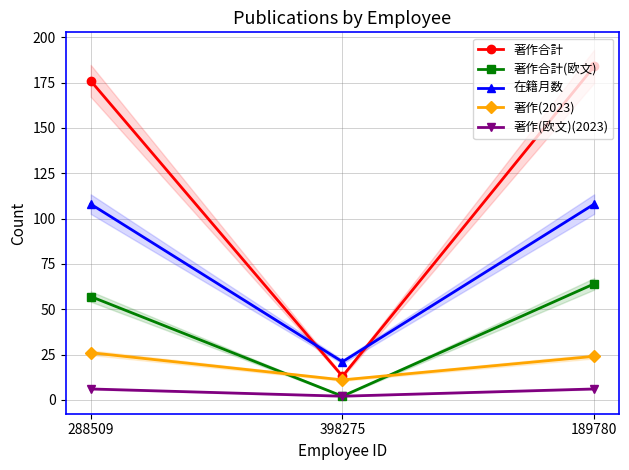

Reading left to right, transcribe all the data shown in this chart.

著作合計: 288509=176	398275=13	189780=184
著作合計(欧文): 288509=57	398275=2	189780=64
在籍月数: 288509=108	398275=21	189780=108
著作(2023): 288509=26	398275=11	189780=24
著作(欧文)(2023): 288509=6	398275=2	189780=6